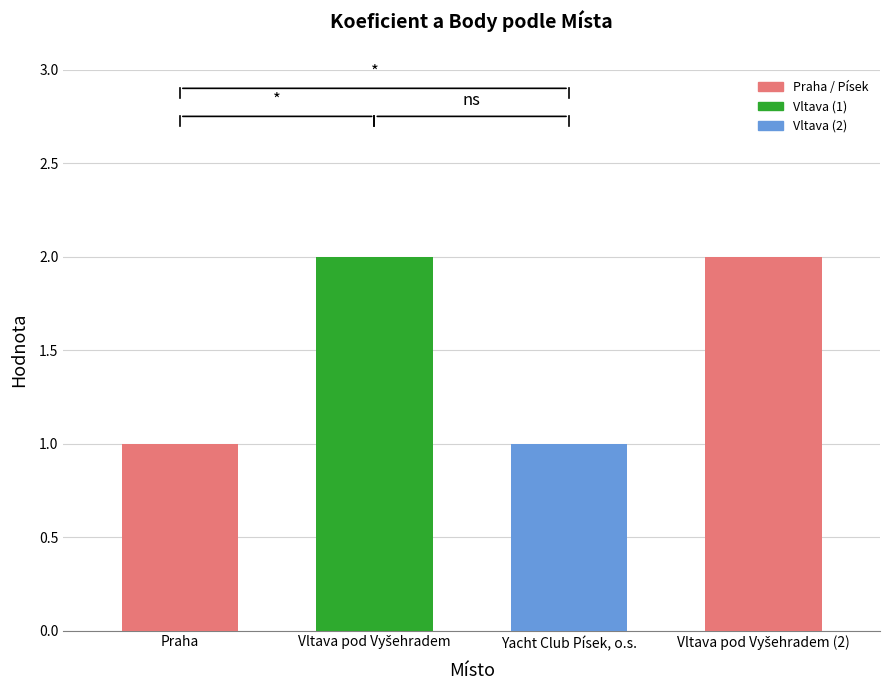

What is the label of the 3rd bar from the left?

Yacht Club Písek, o.s.